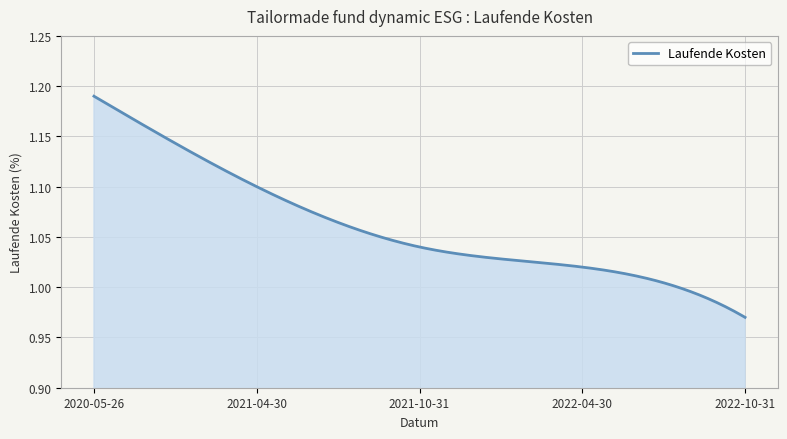

What is the difference between the second highest and second lowest values?

0.2